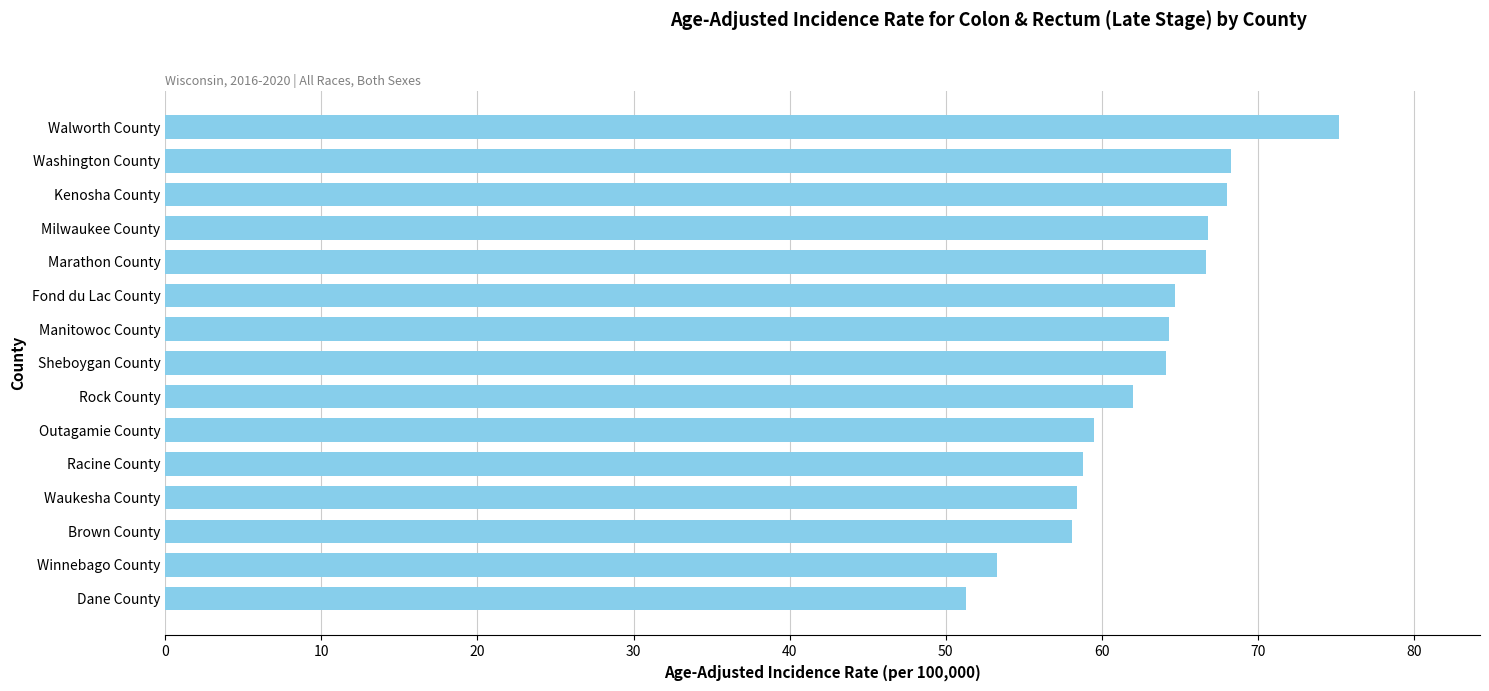

What is the average value?

62.6